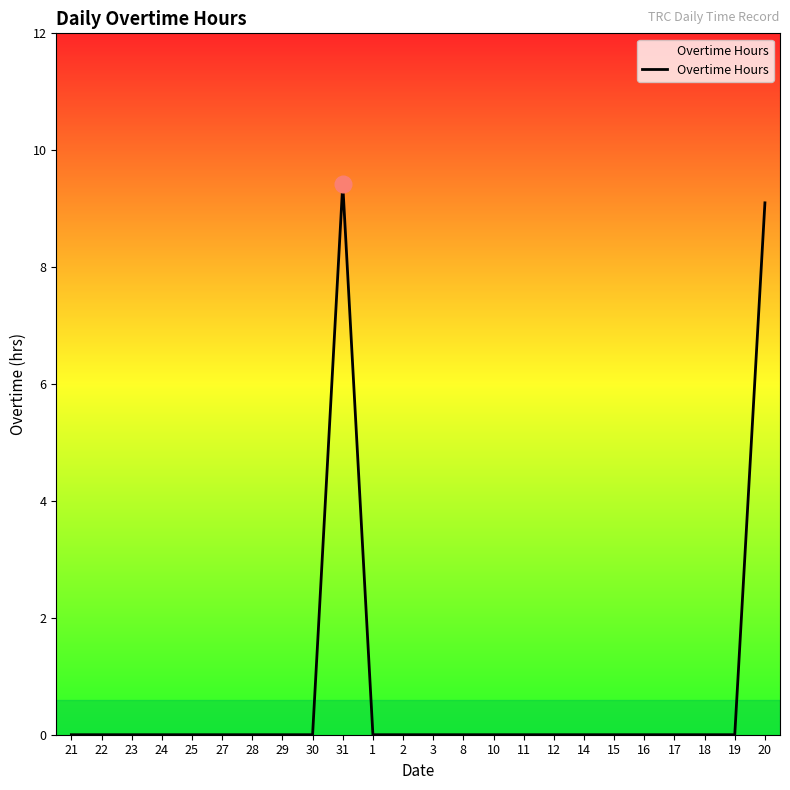

Reading left to right, list all the values displayed in this chart.

21=0.0	22=0.0	23=0.0	24=0.0	25=0.0	27=0.0	28=0.0	29=0.0	30=0.0	31=9.4	1=0.0	2=0.0	3=0.0	8=0.0	10=0.0	11=0.0	12=0.0	14=0.0	15=0.0	16=0.0	17=0.0	18=0.0	19=0.0	20=9.1